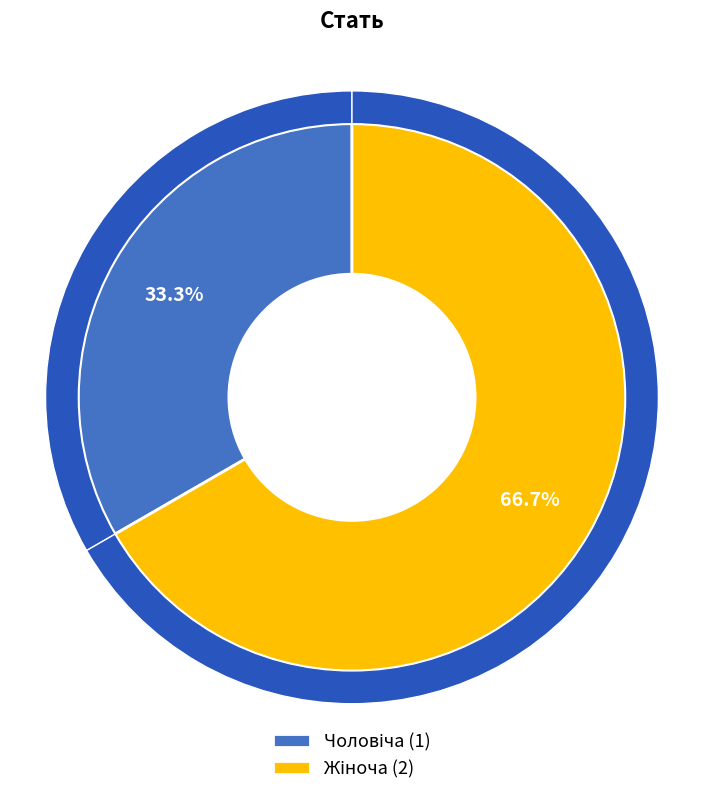

Do Чоловіча and Жіноча together represent more than half of the pie?

Yes